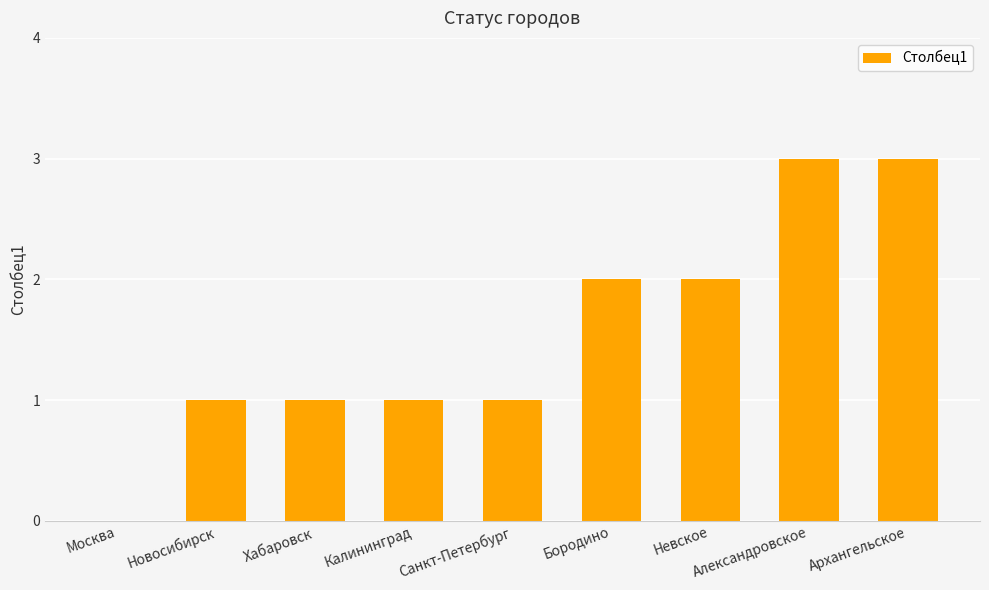

Approximately how many times larger is the value at Архангельское compared to Бородино?

1.5